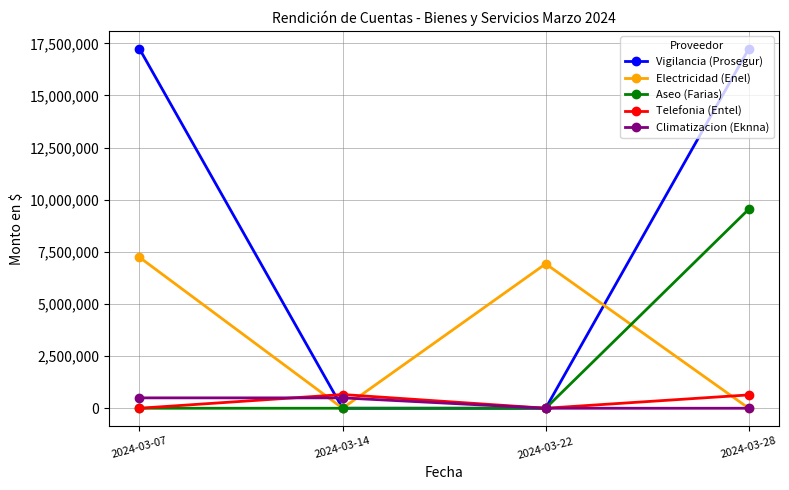

The value of Electricidad (Enel) at 2024-03-22 is 12206076. True or false?

False